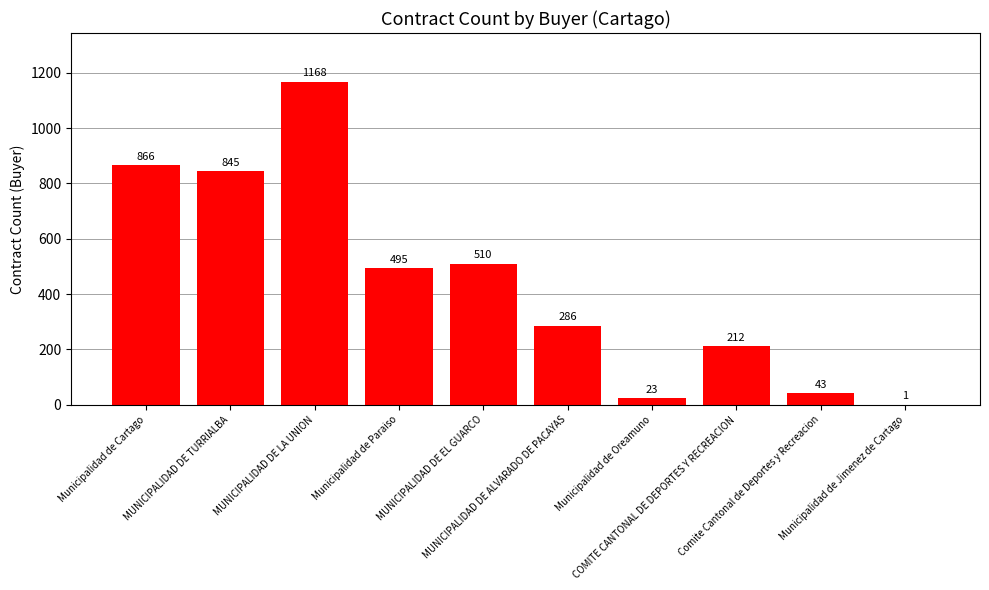

How many data points does each series have?

10